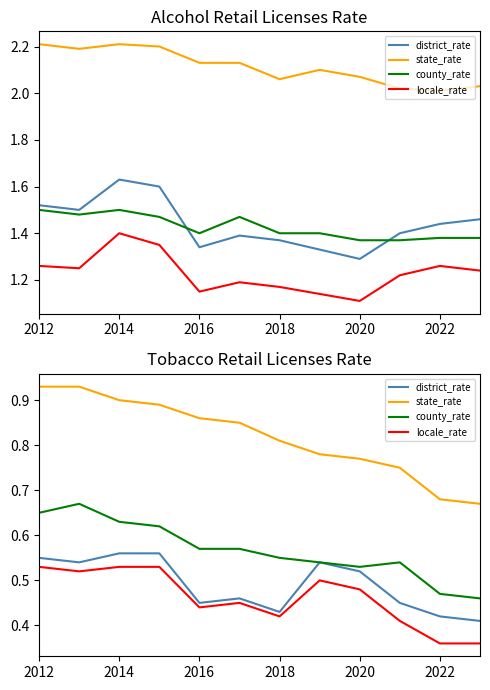

At how many categories does at least one series exceed 0?

12